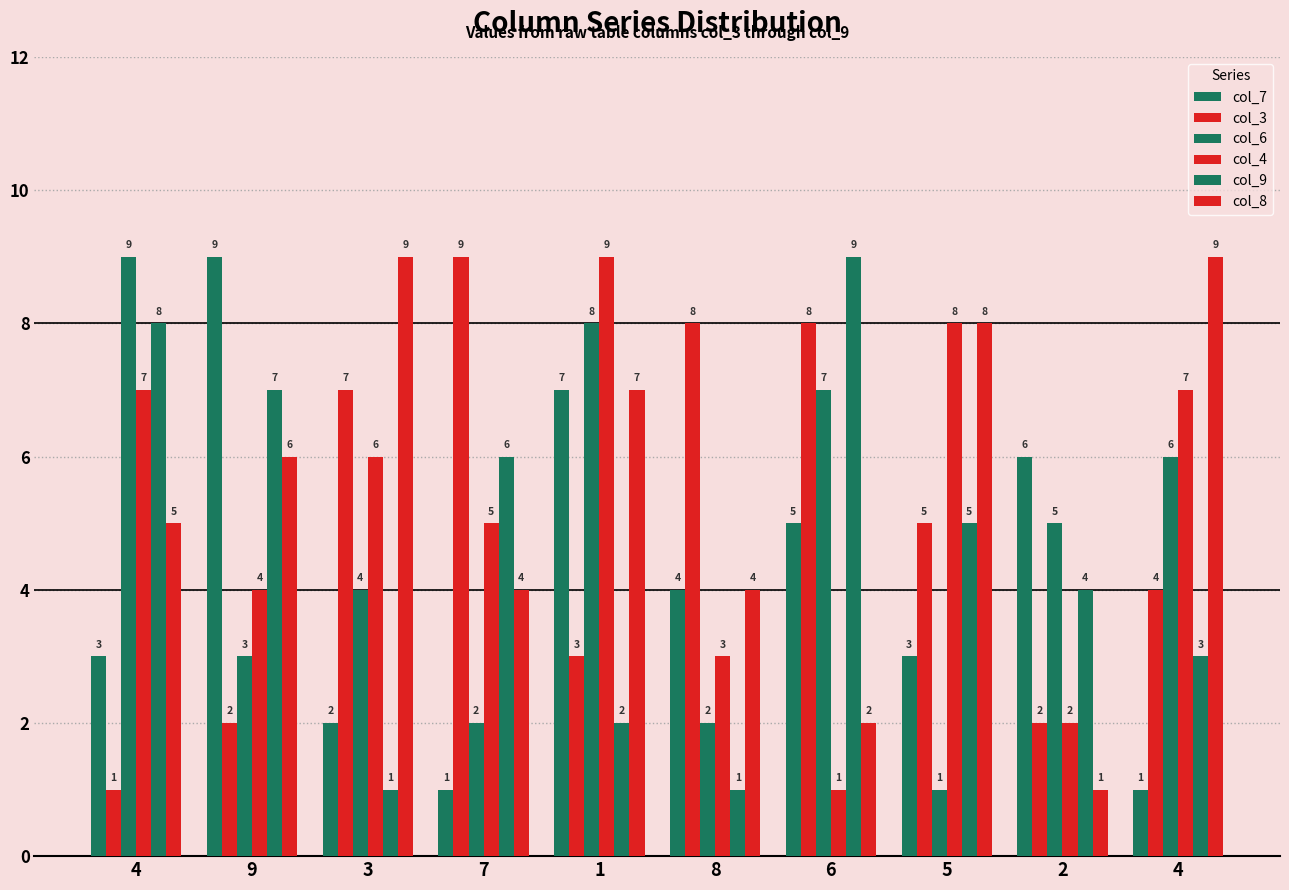

At which label does col_3 reach its peak?

7